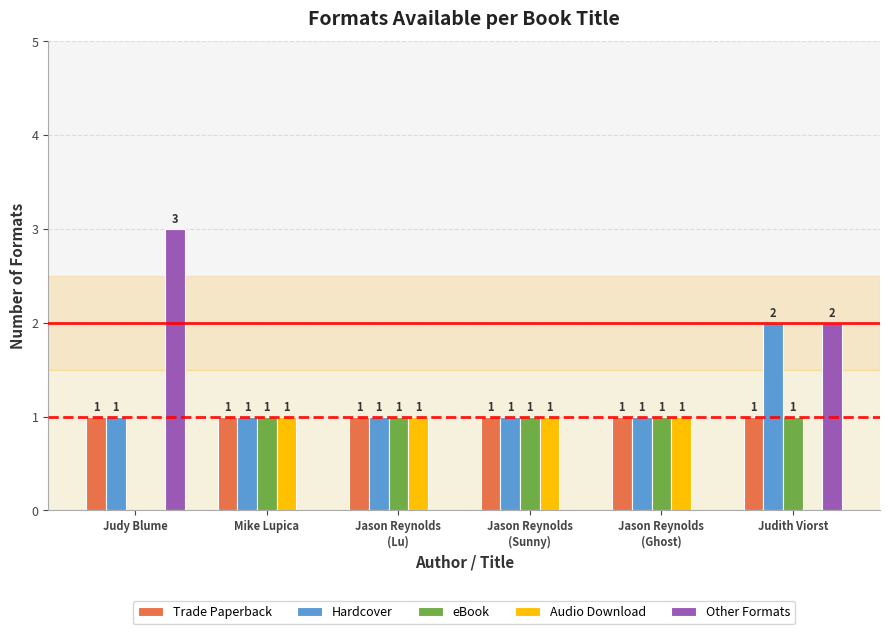

The Hardcover series shows 0 at Mike Lupica. True or false?

False